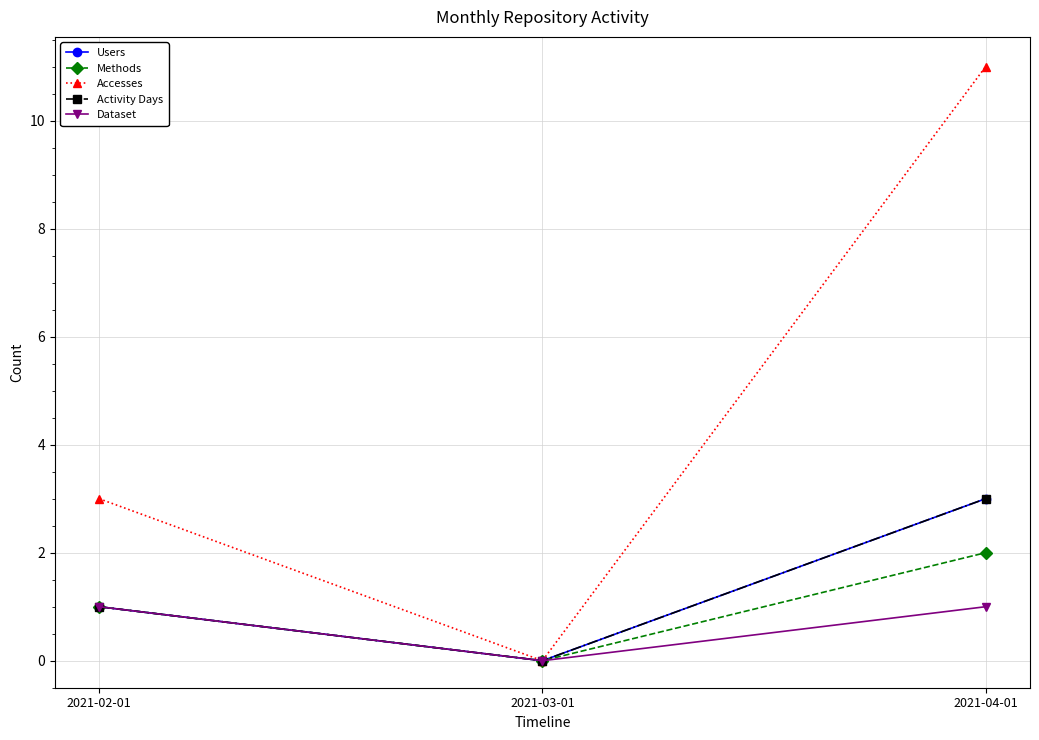

At which label does Accesses reach its peak?

2021-04-01